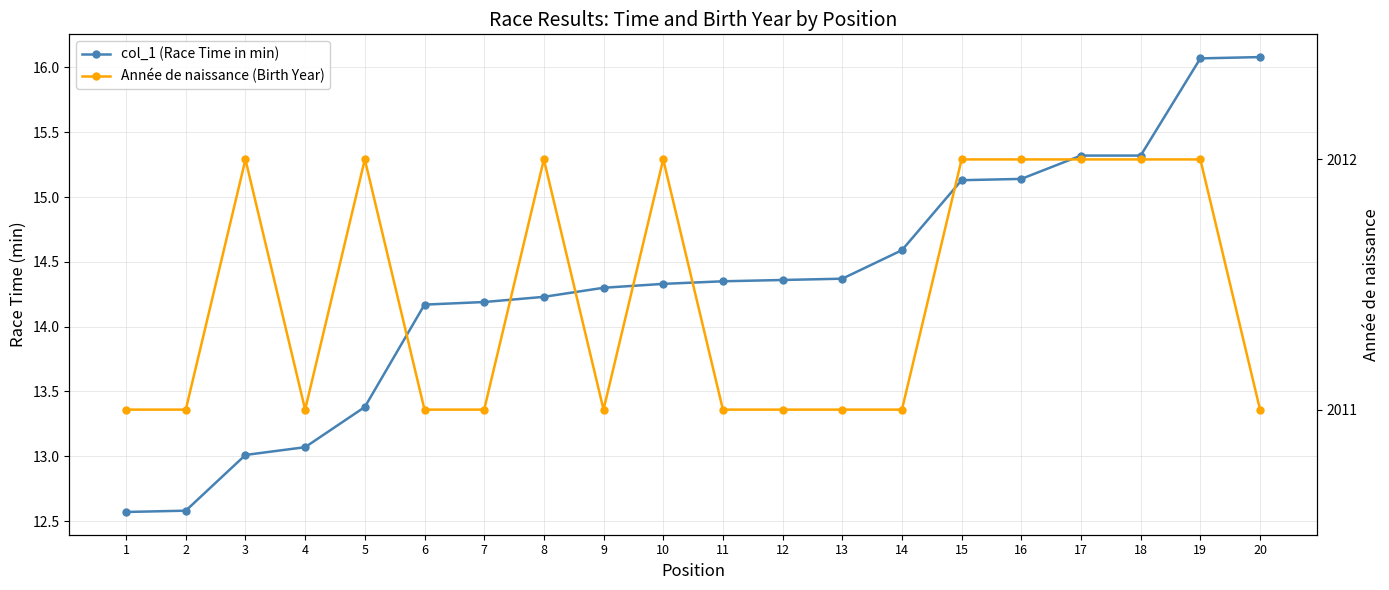

At how many categories does at least one series exceed 1081?

20